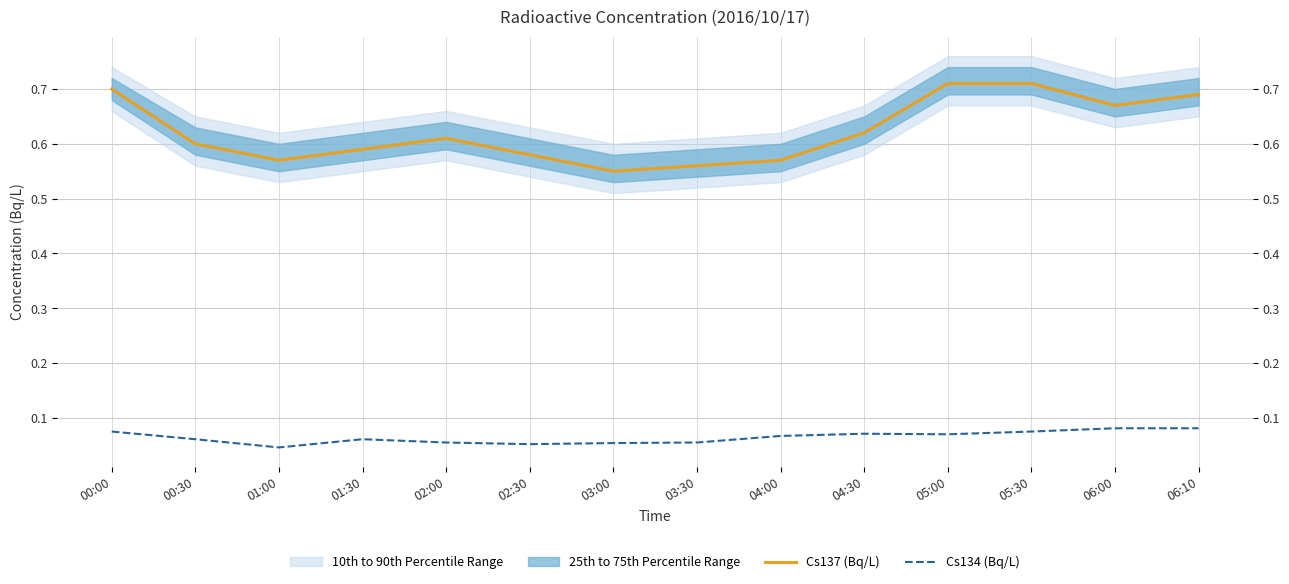

What is the total value across all series at 01:00?

0.6